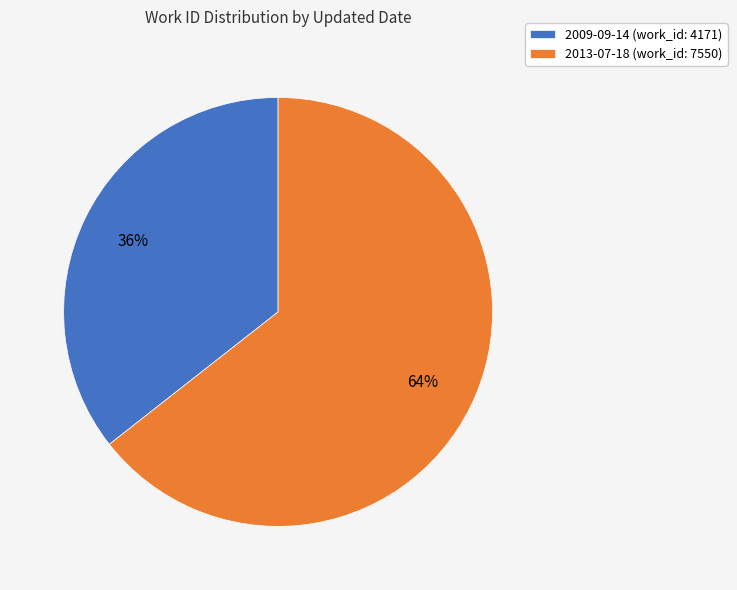

To the nearest percent, what is the average slice percentage?

50%